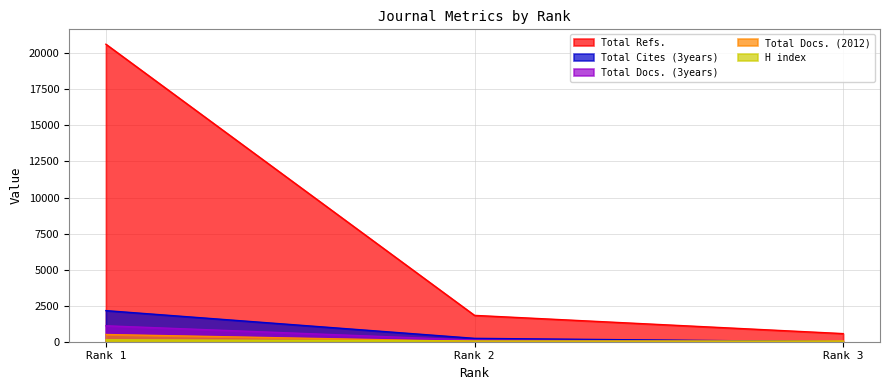

Is the value of Total Cites (3years) at Rank 1 greater than the value of Total Docs. (2012) at Rank 1?

Yes